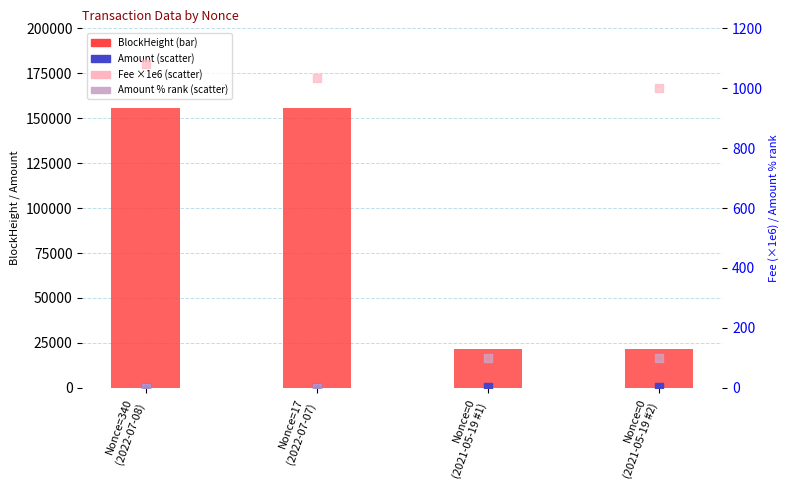

Which series has the largest total across all categories?

BlockHeight